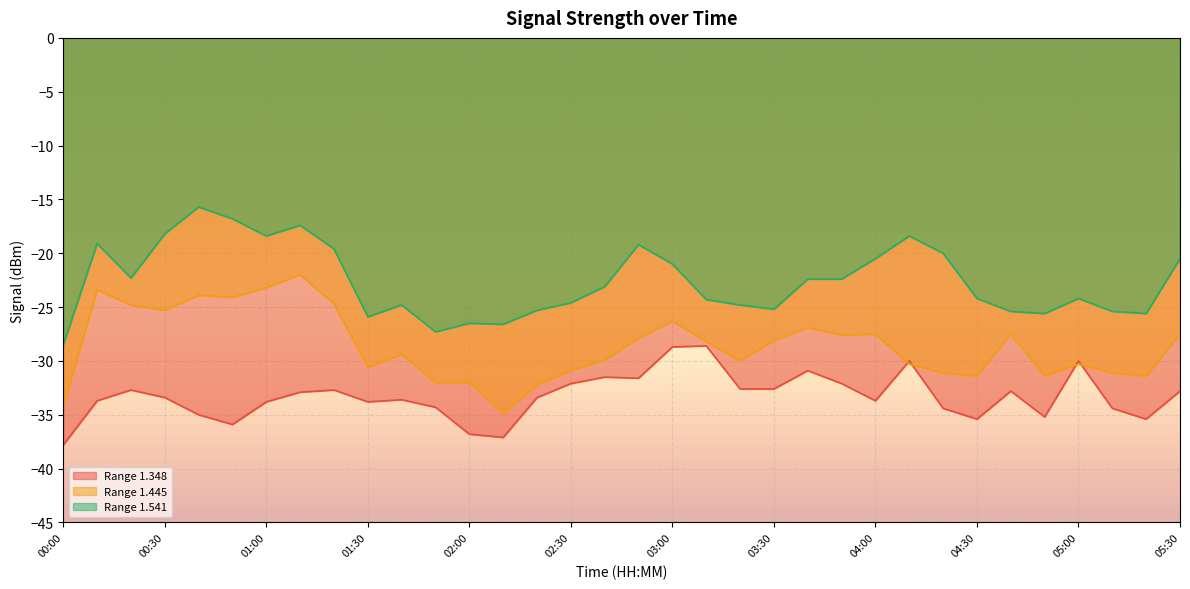

At which category is the sum across all series the highest?

01:10